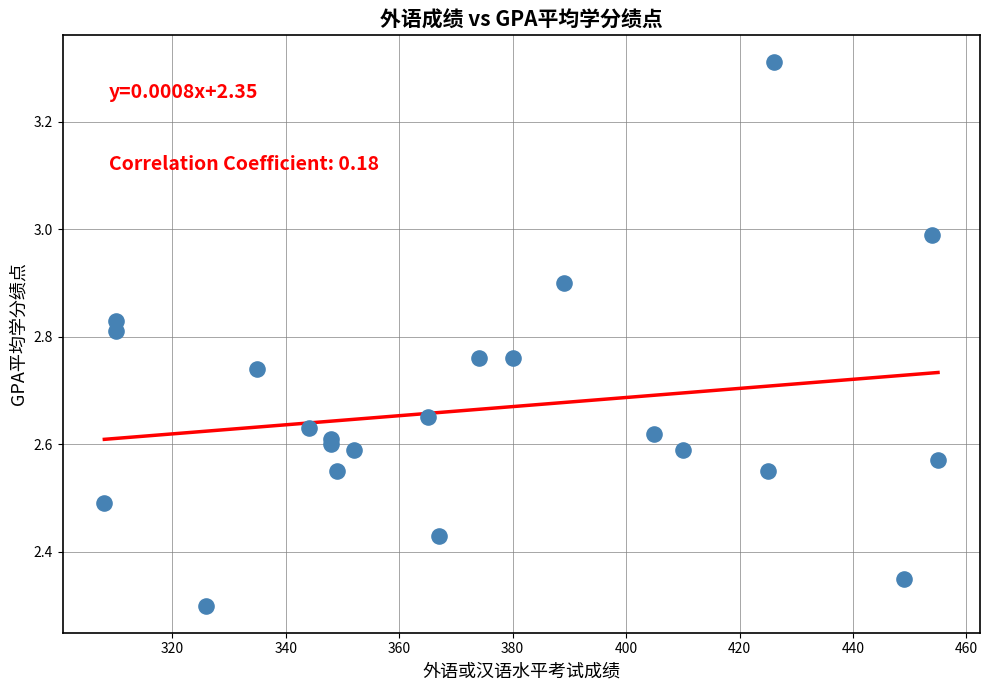

What Y value in the scatter plot is closest to 2?

2.3